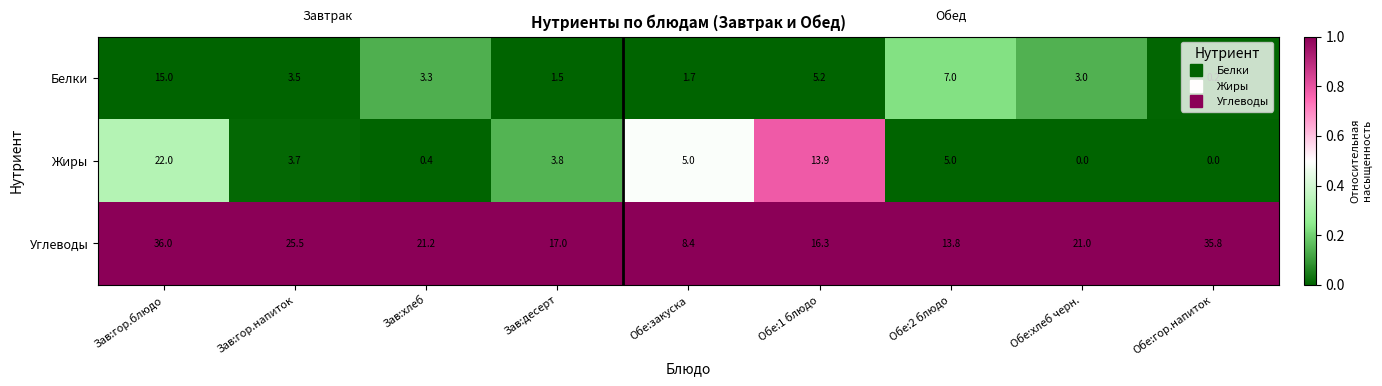

Which series changed the most between Зав:десерт and Обе:1 блюдо?

Жиры